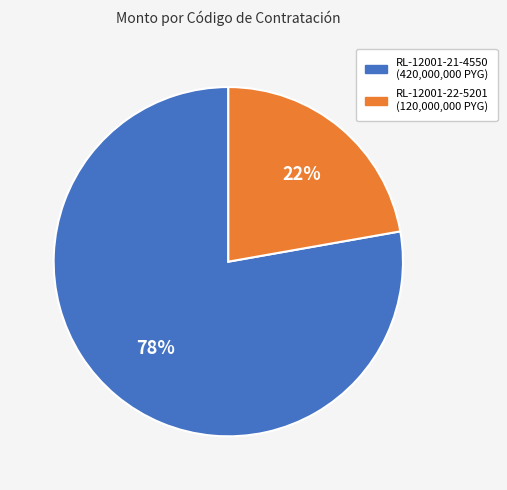

Count the number of slices in the pie.

2